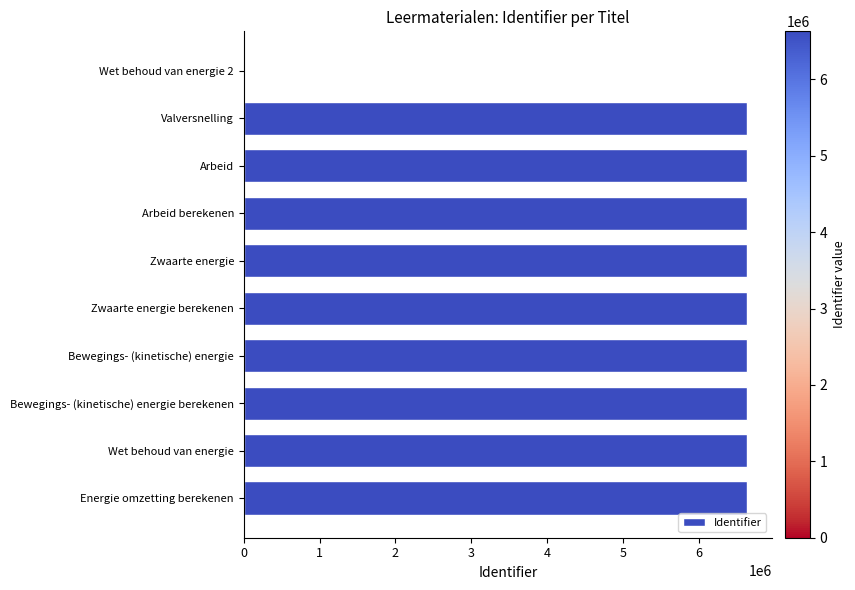

How many categories are shown in the chart?

10